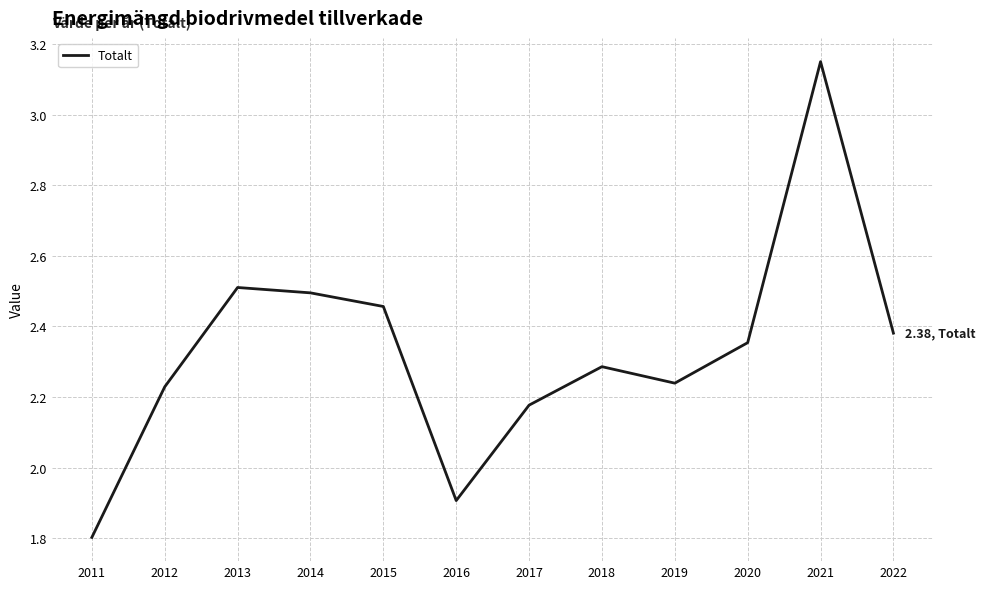

What is the sum of all values?

28.0